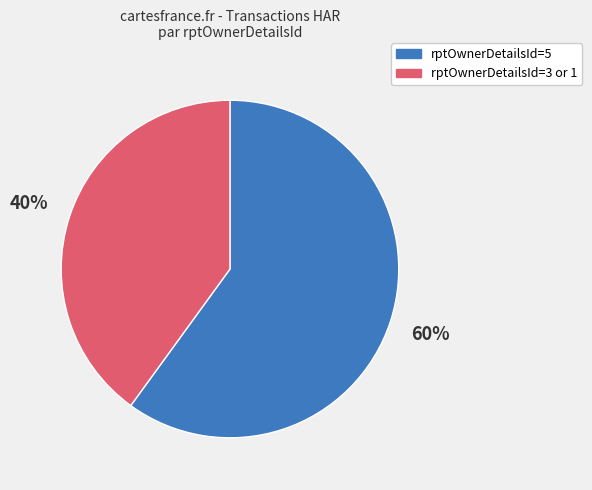

Is there any slice that represents more than half of the pie?

Yes